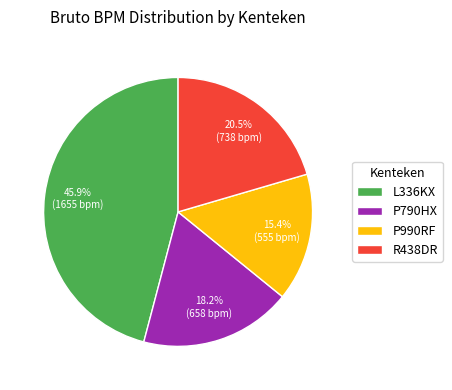

What is the total percentage of P790HX and L336KX?

64.1%